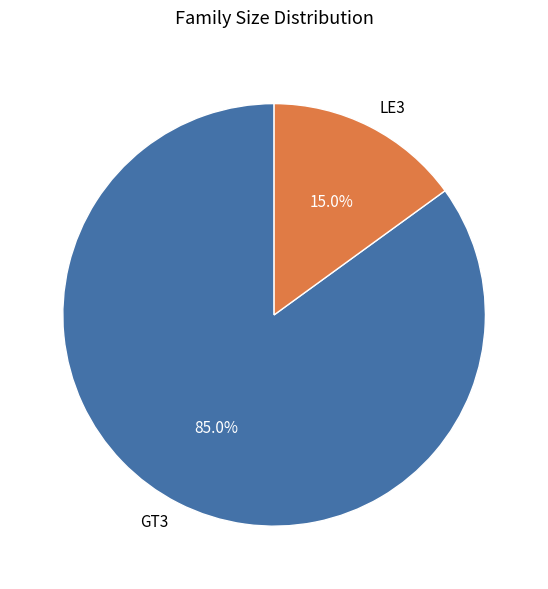

Rank the categories by value from highest to lowest.

GT3, LE3